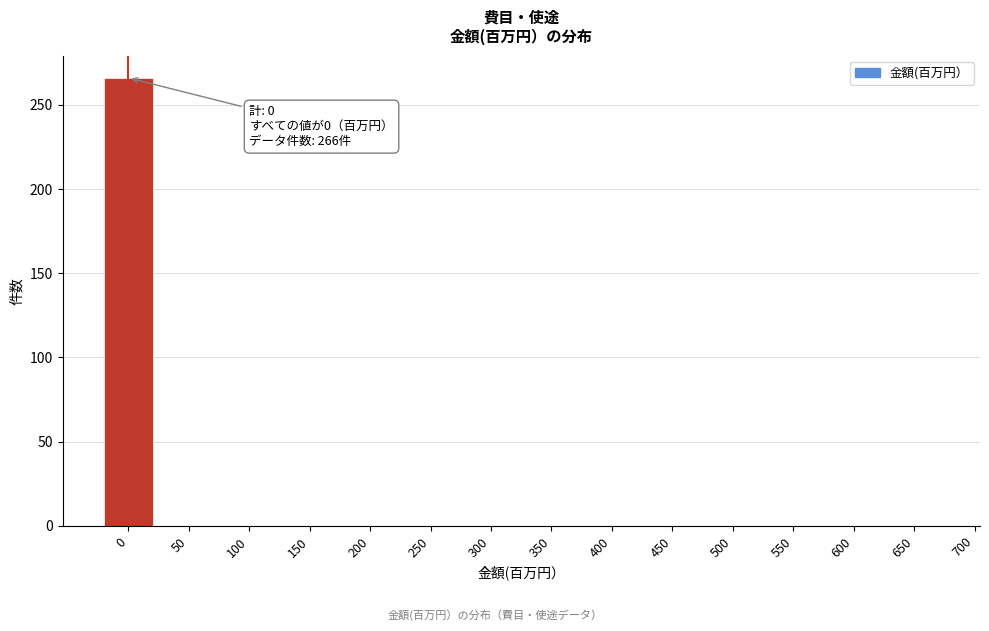

What is the maximum value shown in the chart?

266